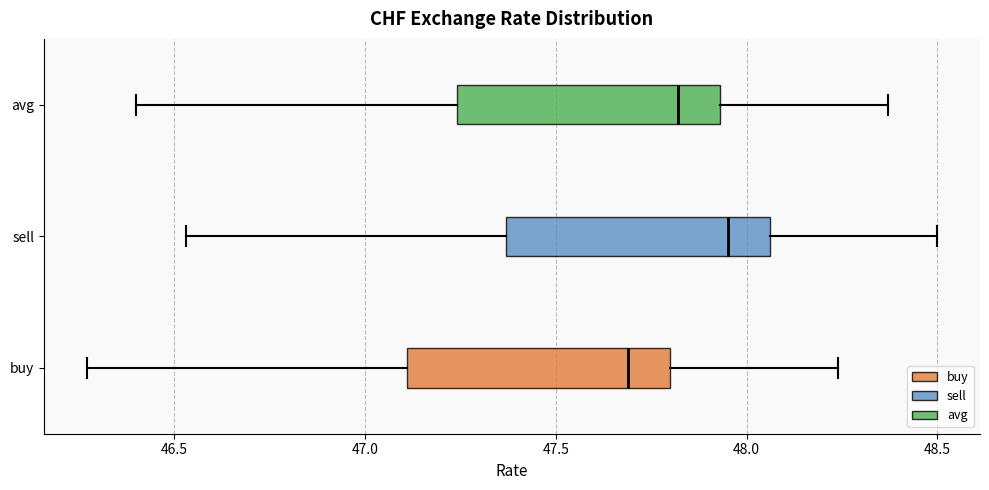

Where is the right edge of the box for sell on the x-axis? The values are not printed on the chart, so give them approximately, as read against the axis.

48.05